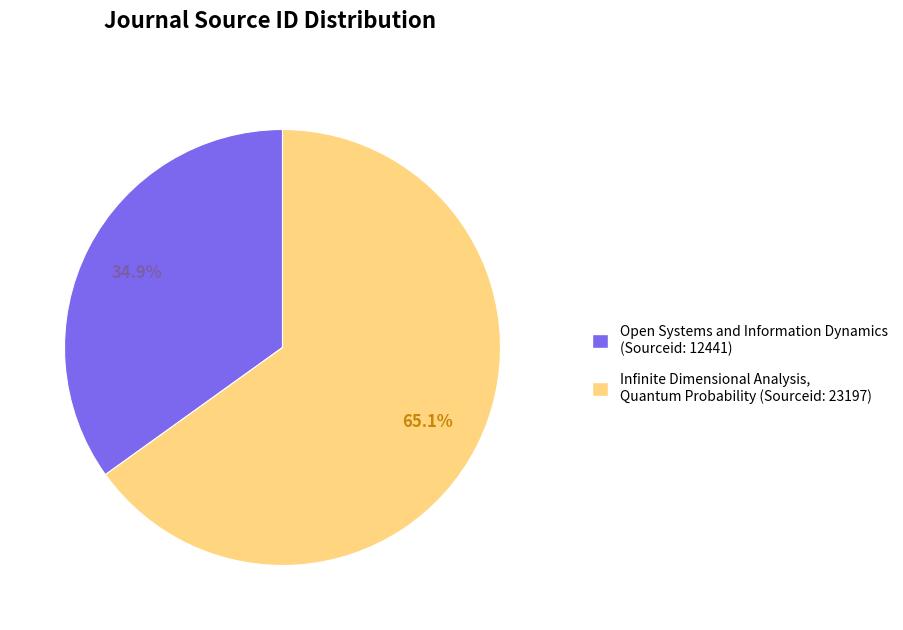

Is there any slice that represents more than half of the pie?

Yes